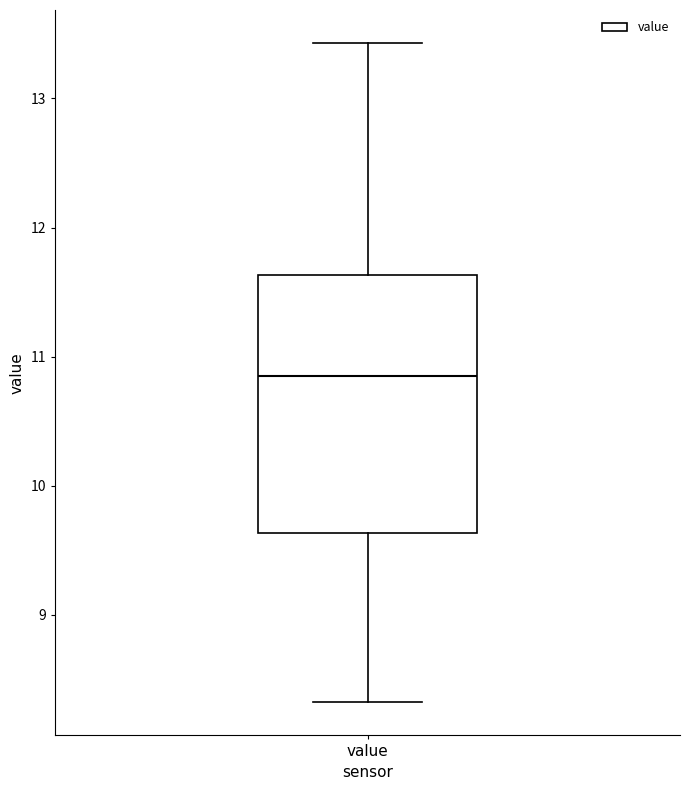

Read this box plot against the y-axis: the position of the median line, the range covered by the box, and the ends of both whiskers. The values are not printed on the chart, so give them approximately, as read against the axis.

median 10.9, box 9.6 to 11.6, whiskers 8.3 to 13.4